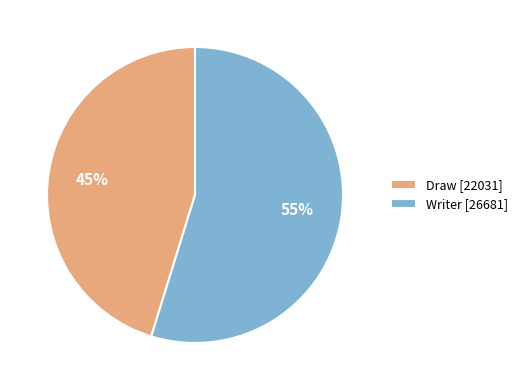

Combined, do Writer and Draw account for over 50%?

Yes